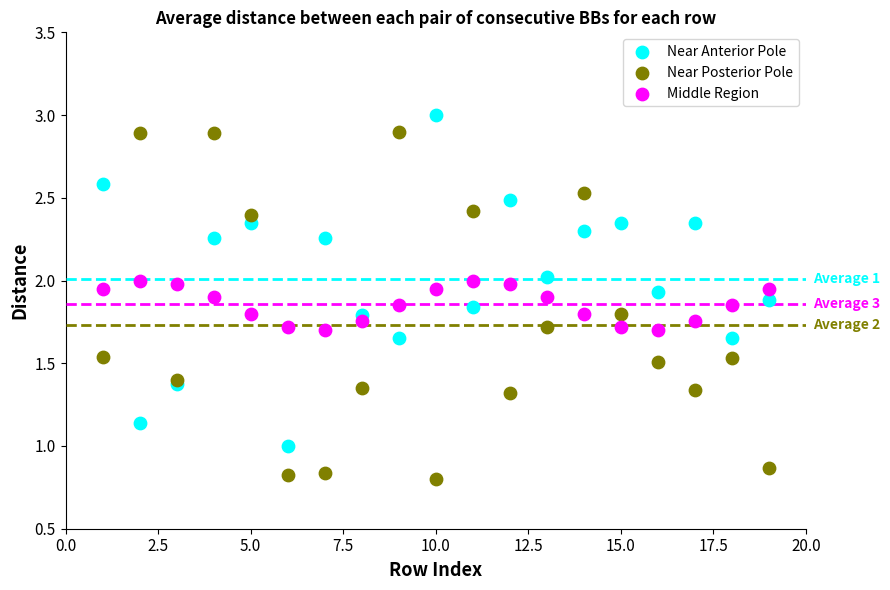

What is the X range (max minus min) for the scatter plot?

18.0